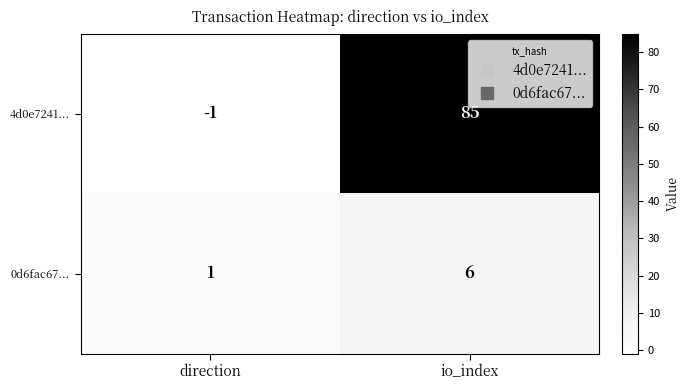

List the series in order of their overall mean, highest first.

4d0e7241..., 0d6fac67...